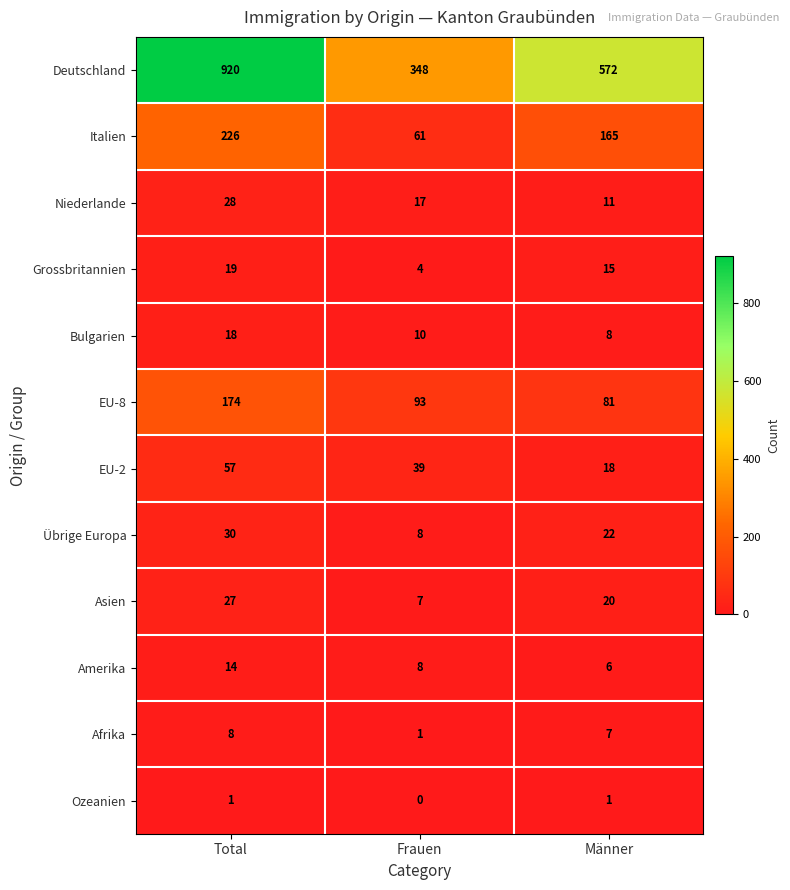

Count the number of categories in the chart.

3